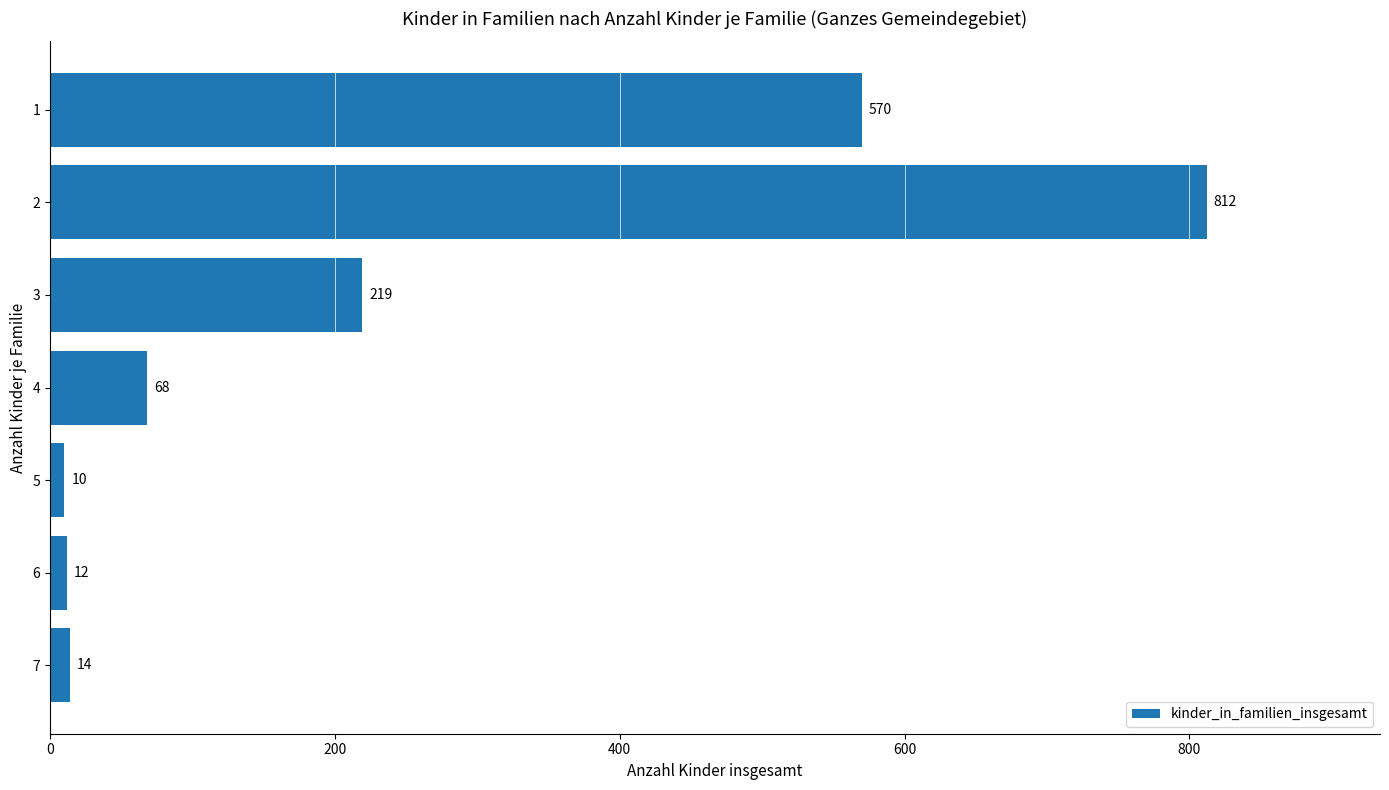

What is the maximum value shown in the chart?

812